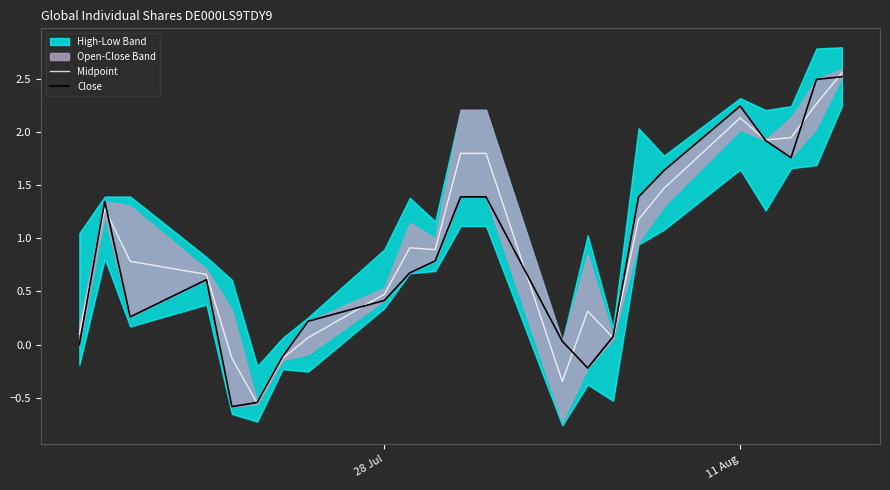

The value of Midpoint at 11 Aug is 3.1. True or false?

False